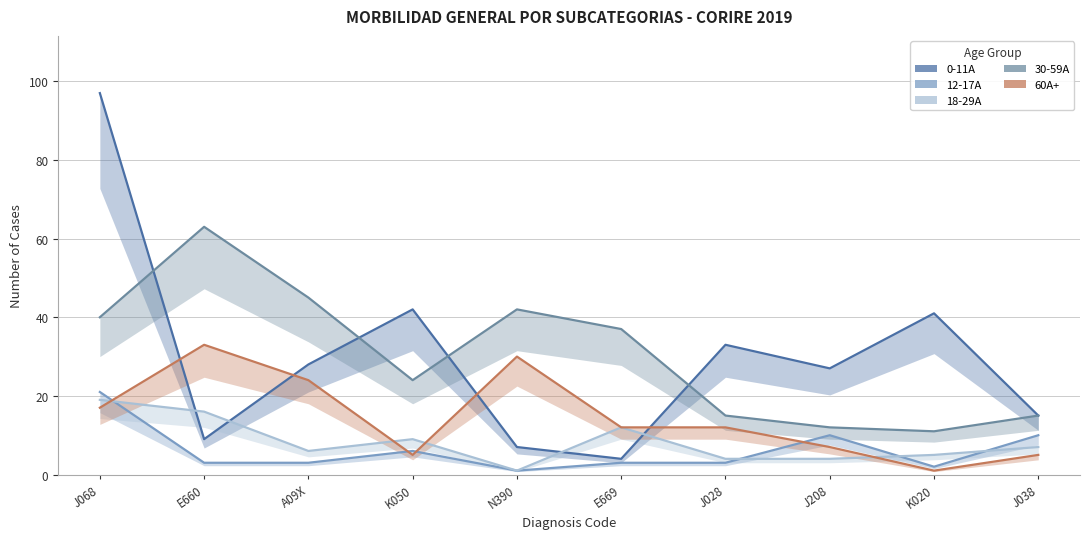

At how many categories does at least one series exceed 87?

1